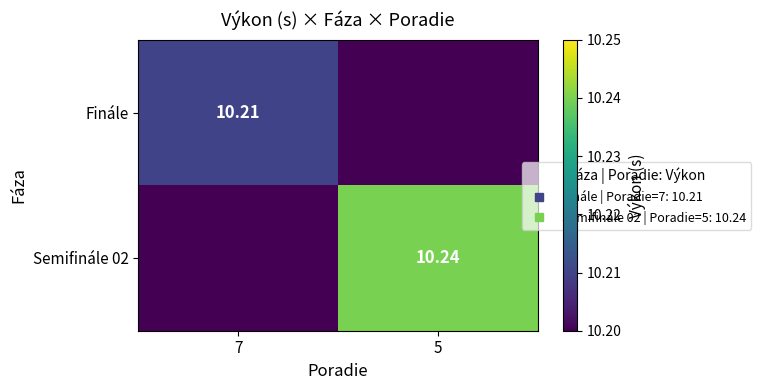

The Finále series shows 10.2 at 7. True or false?

True